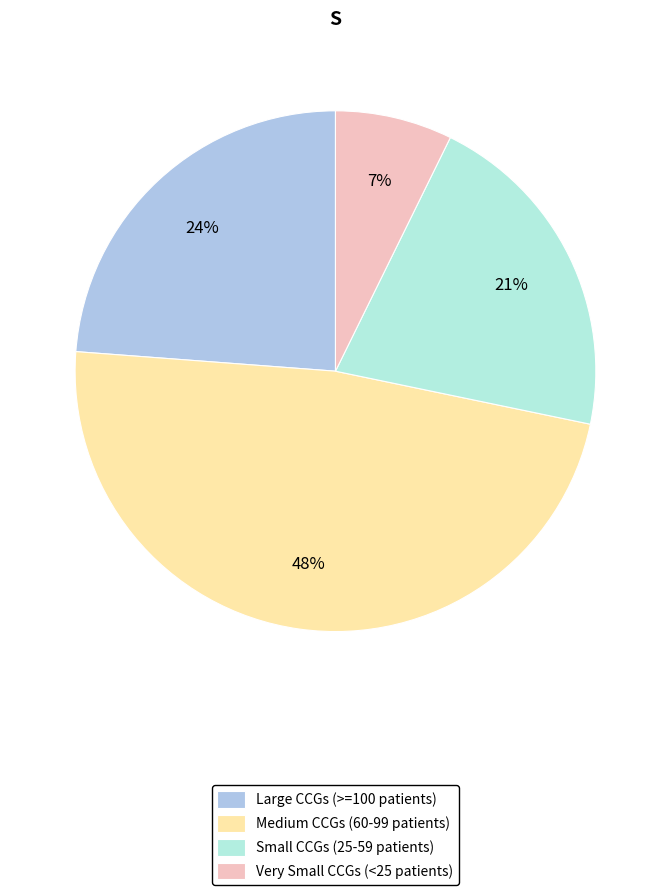

Approximately how many times larger is the value at Large CCGs (>=100 patients) compared to Small CCGs (25-59 patients)?

1.1